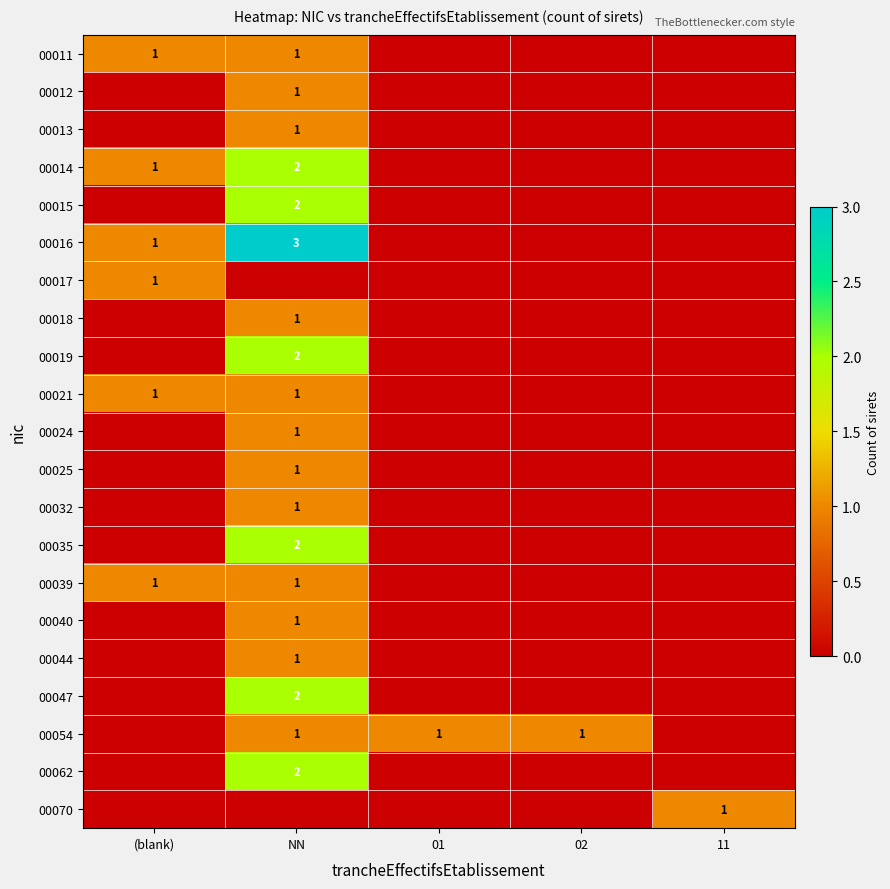

The value of 00018 at NN is 1. True or false?

True